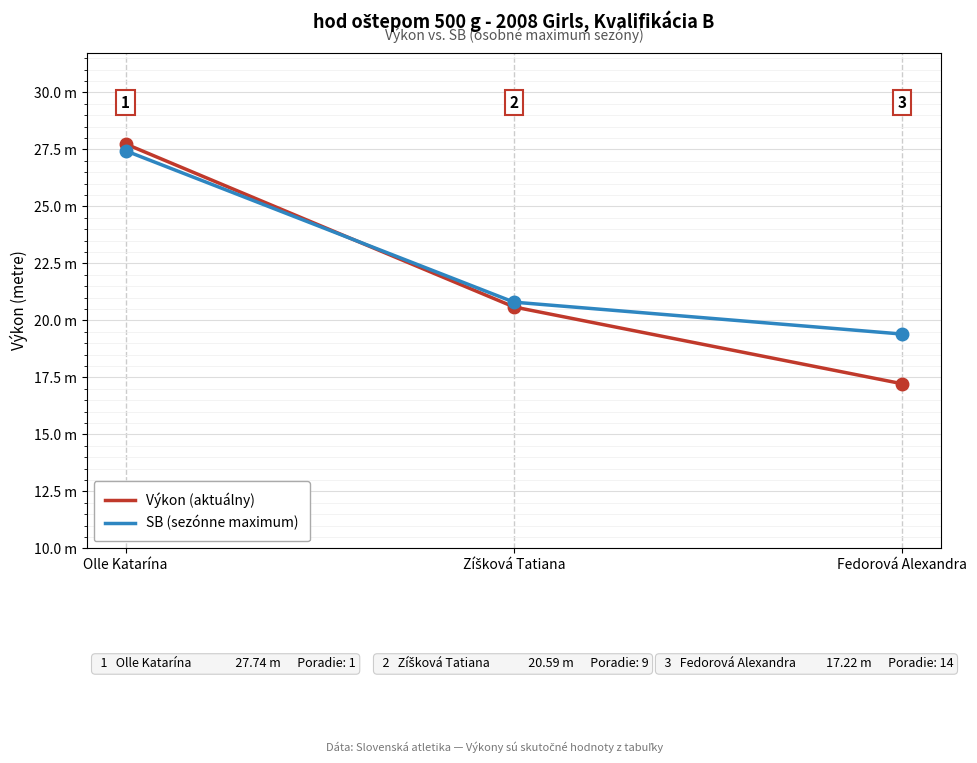

What is the difference between the Výkon (aktuálny) values at Fedorová Alexandra and Olle Katarína?

10.5